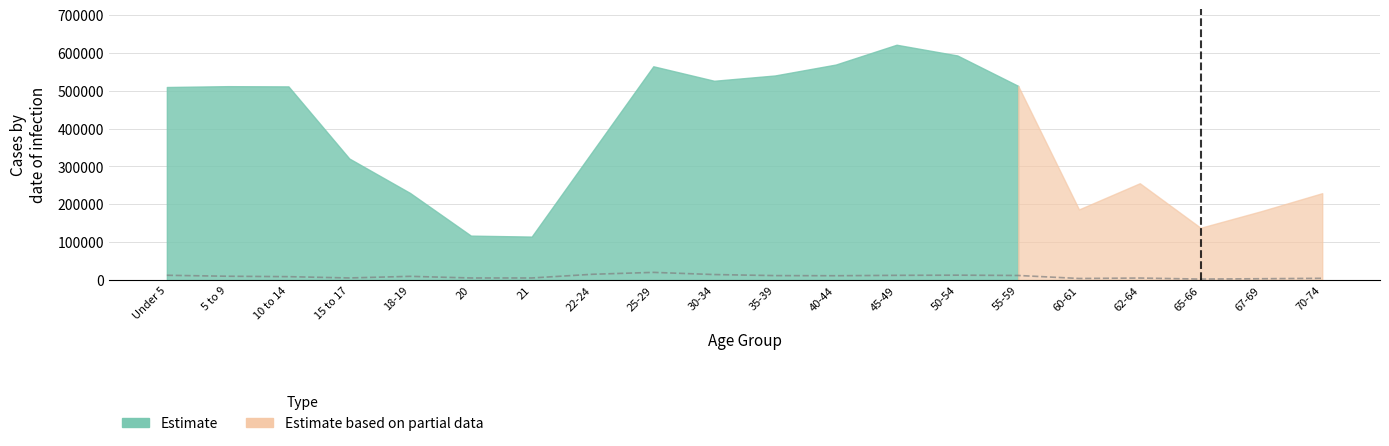

True or false: there are more than 2 points higher than both neighbors.

True